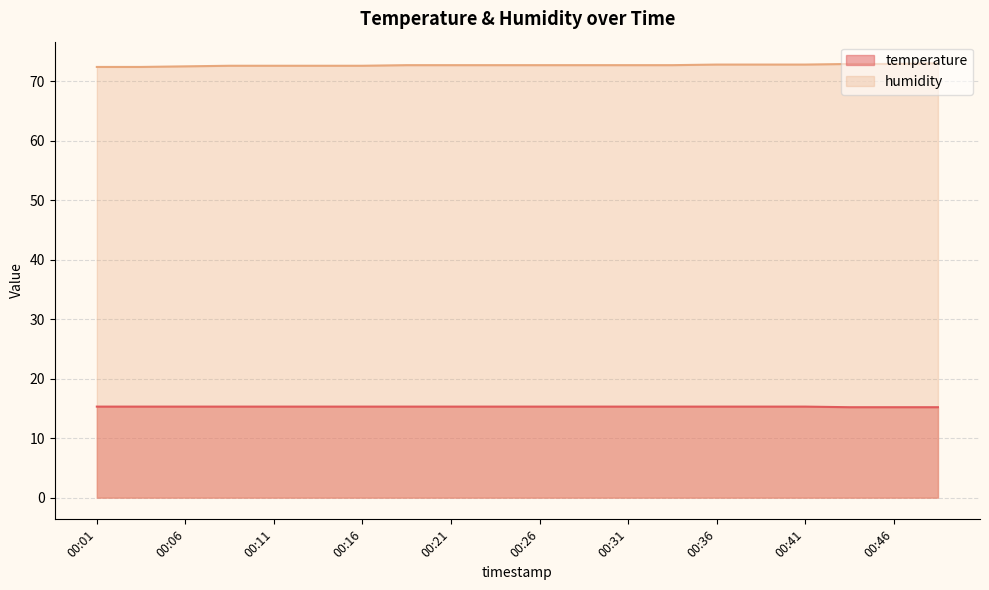

At how many categories does at least one series exceed 63?

20